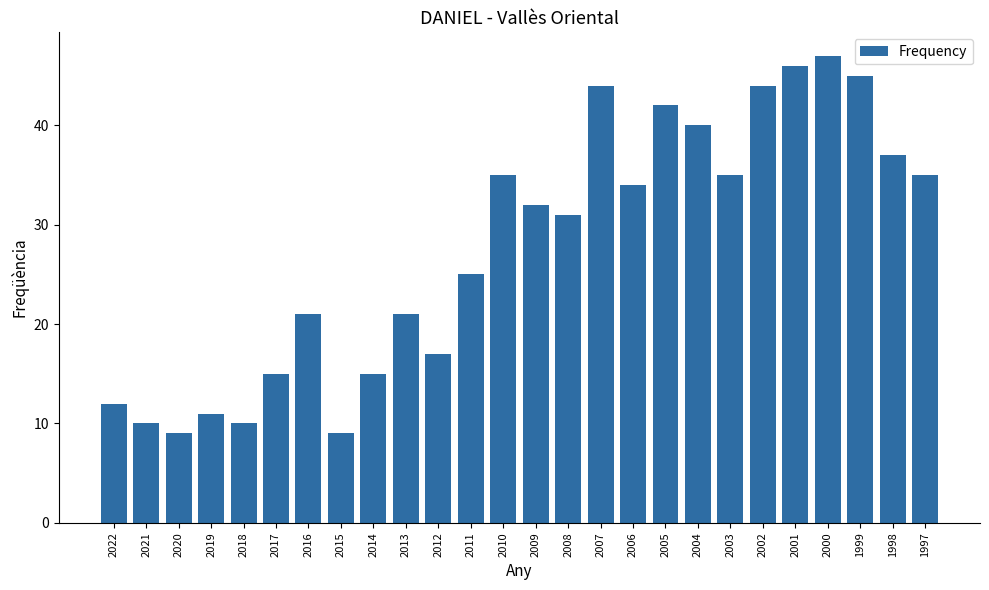

Reading left to right, what are all the values shown in this chart?

2022=12	2021=10	2020=9	2019=11	2018=10	2017=15	2016=21	2015=9	2014=15	2013=21	2012=17	2011=25	2010=35	2009=32	2008=31	2007=44	2006=34	2005=42	2004=40	2003=35	2002=44	2001=46	2000=47	1999=45	1998=37	1997=35